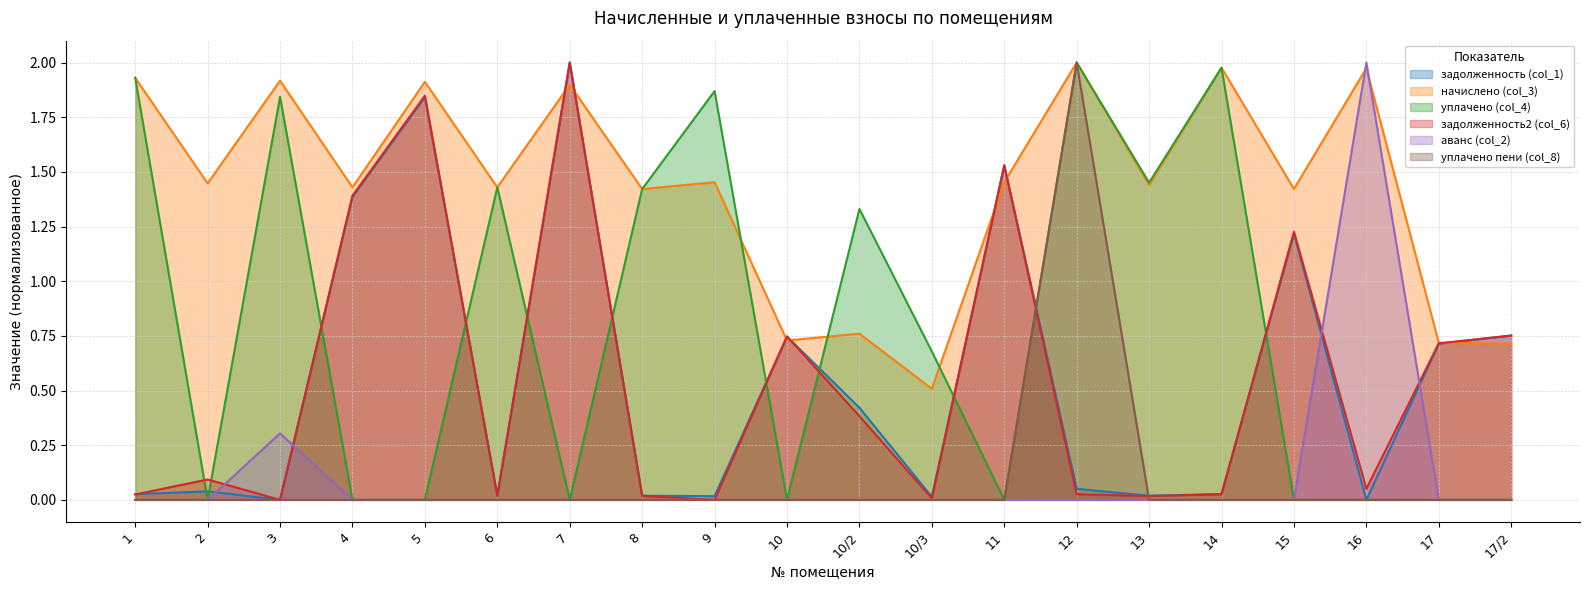

Which series has the largest range (max minus min)?

задолженность (col_1)